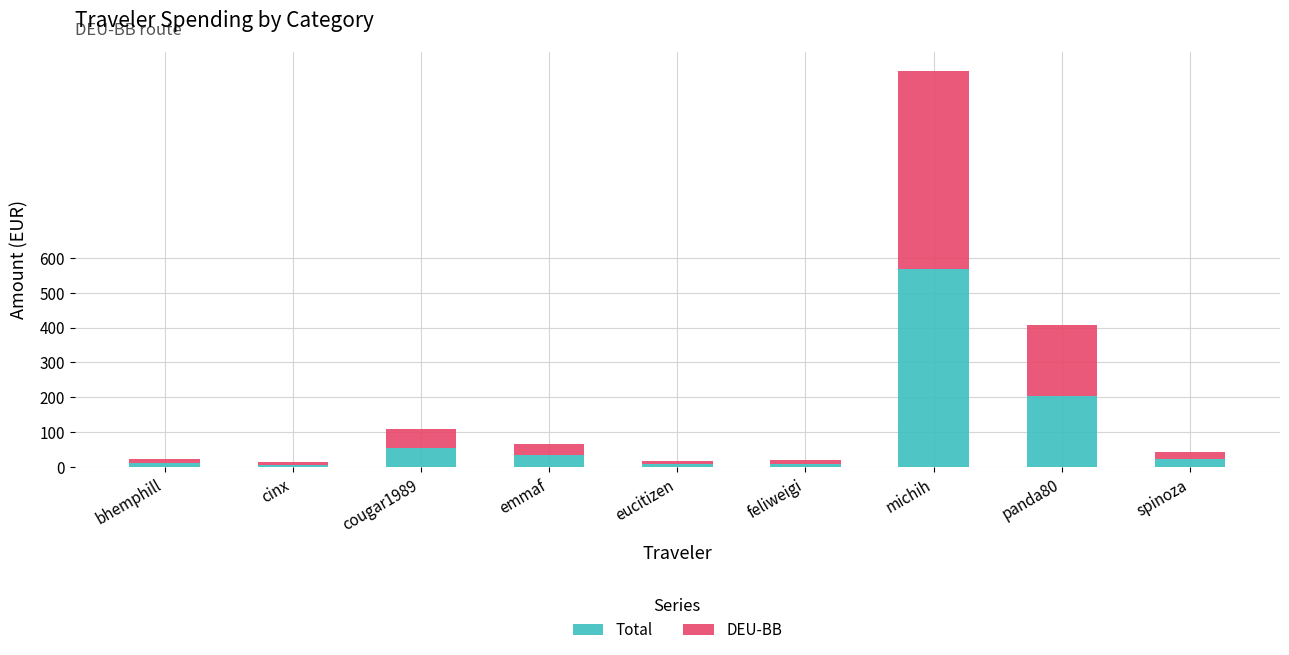

What is the highest value of the Total series?

566.9